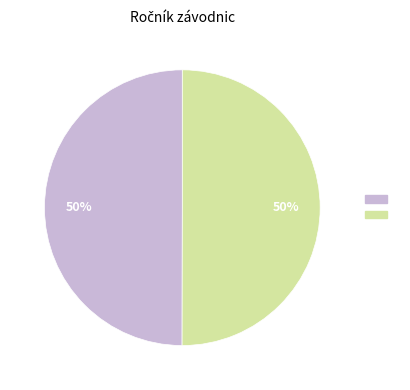

To the nearest percent, what is the average slice percentage?

50%